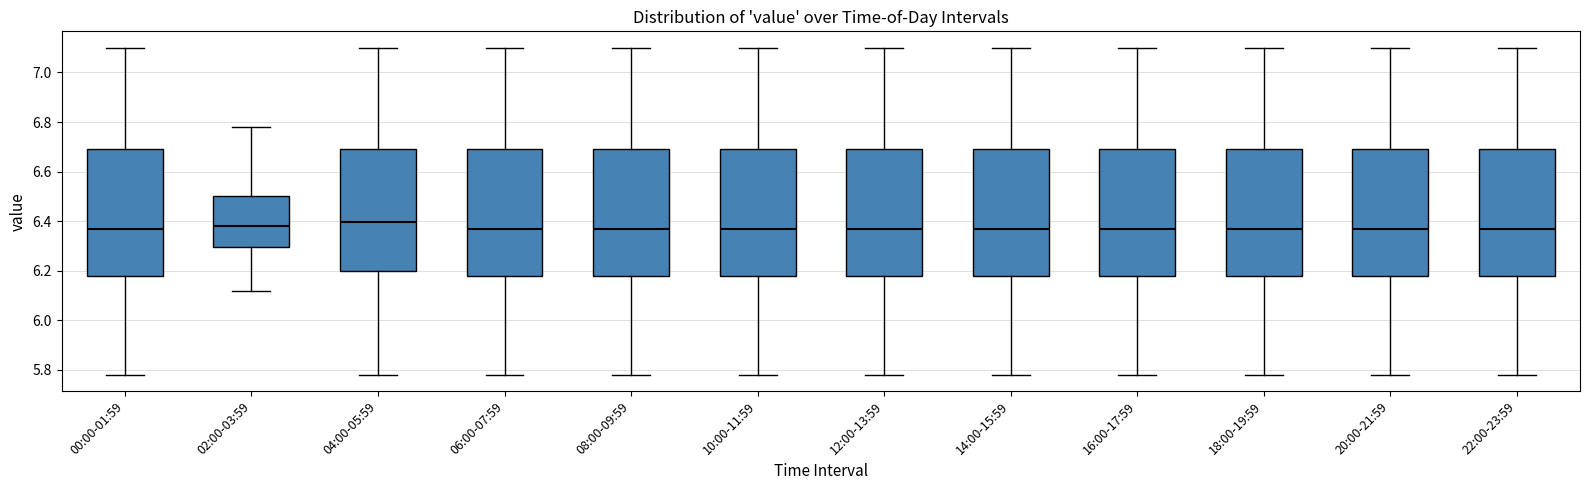

Where does the lower whisker of the box for 22:00-23:59 end on the y-axis? The values are not printed on the chart, so give them approximately, as read against the axis.

5.78